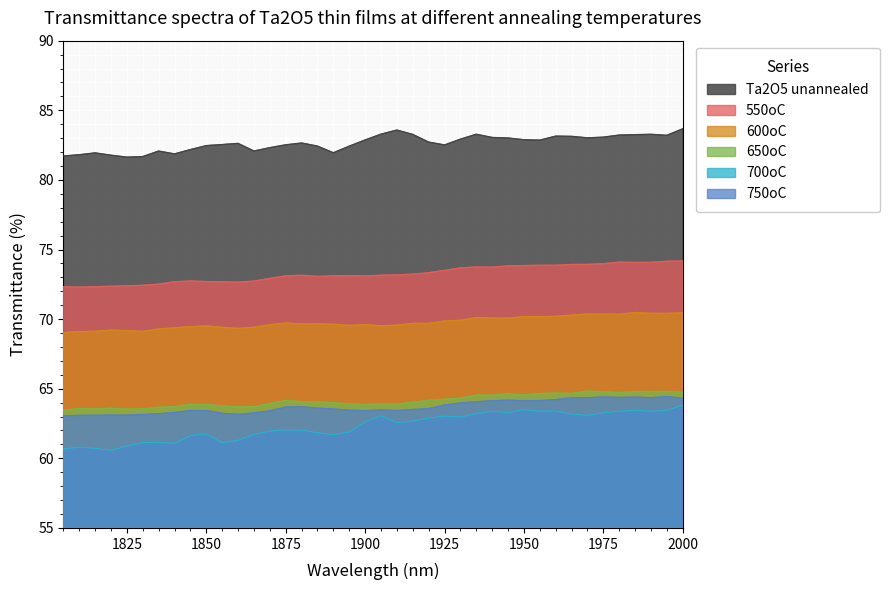

True or false: 550oC has more than 0 points higher than both neighbors.

True